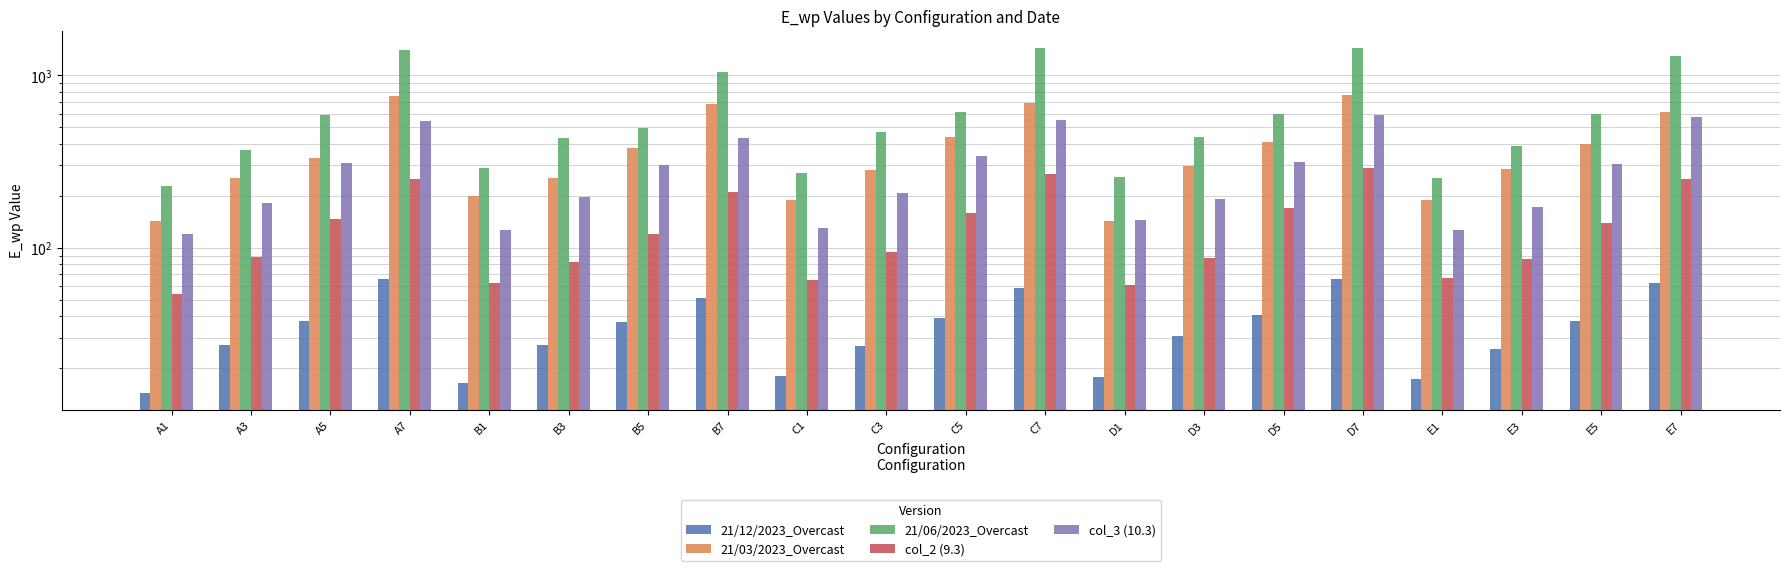

True or false: 21/12/2023_Overcast has a value of 50.8 at B7.

True